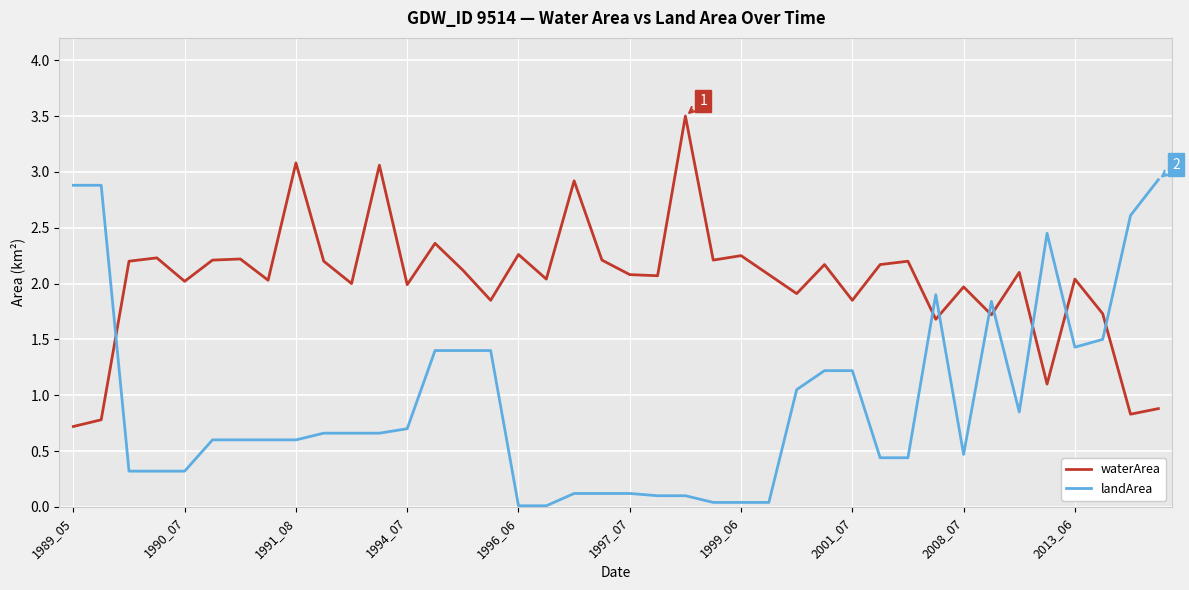

What is the difference between the maximum and minimum values in the waterArea series?

2.8